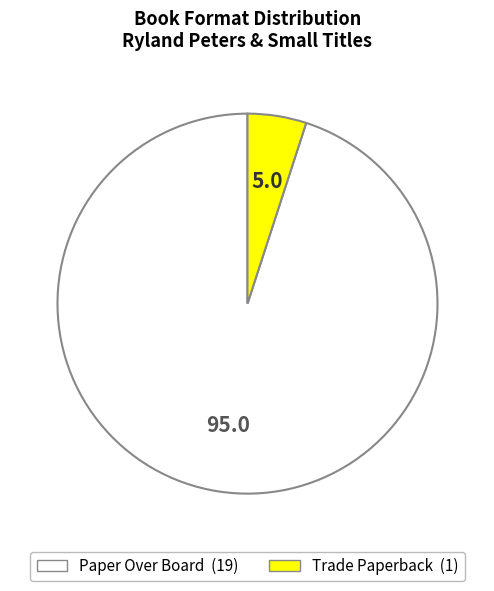

Approximately how many times larger is the value at Trade Paperback compared to Paper Over Board?

0.1